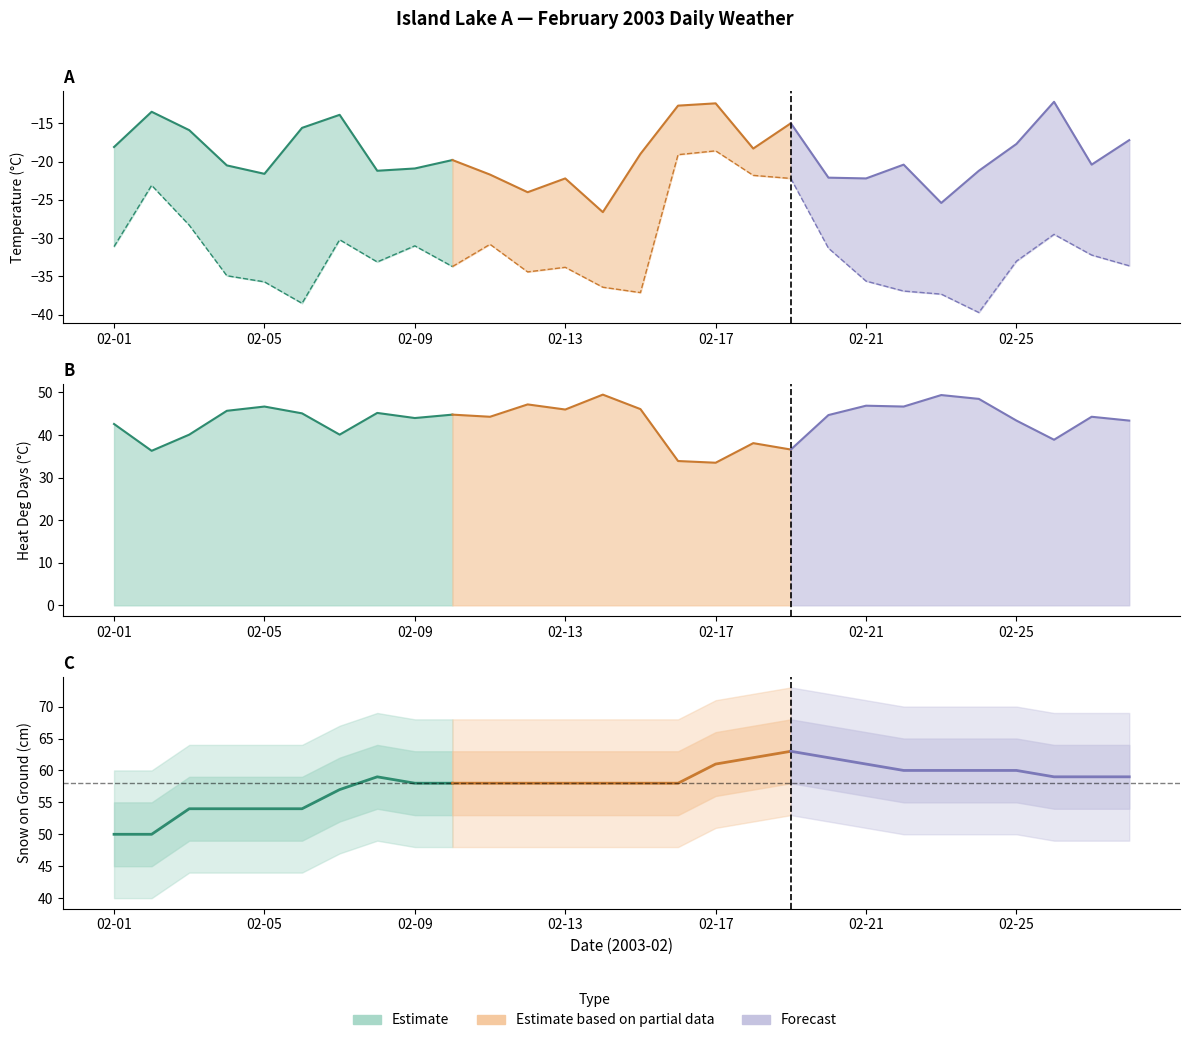

What is the total value across all series at 02-15?

19.9